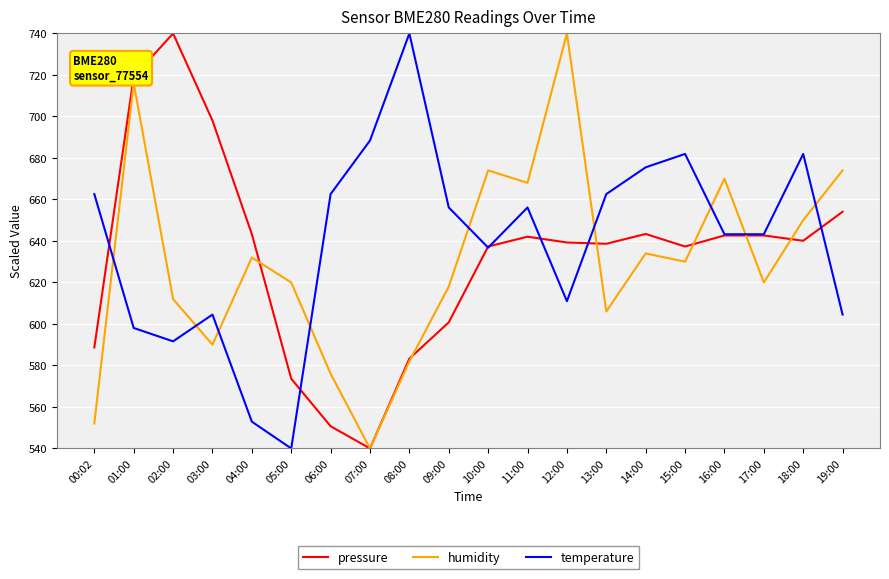

Where is the first local maximum for temperature?

03:00